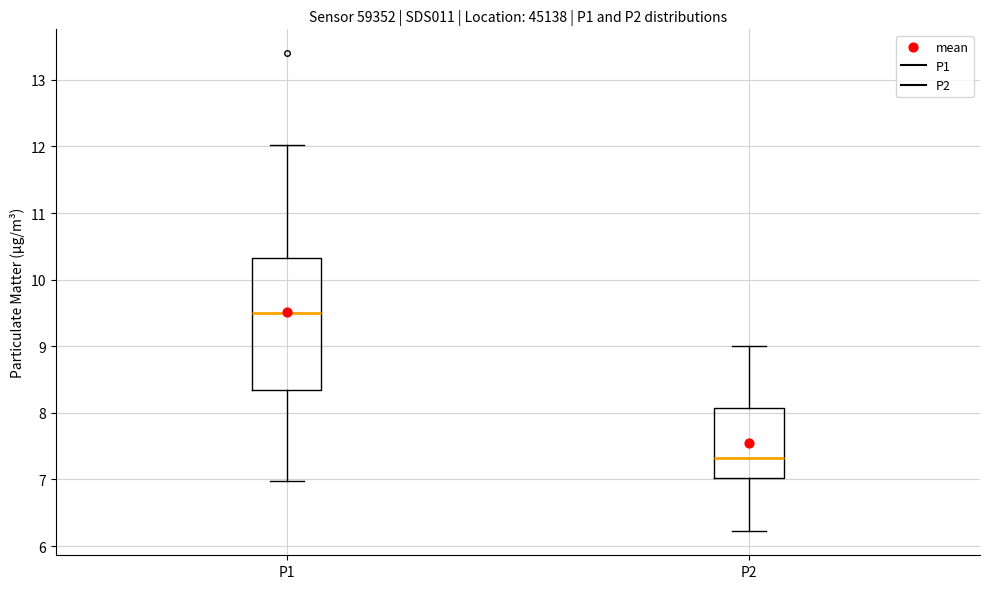

Which box has the highest median line?

P1